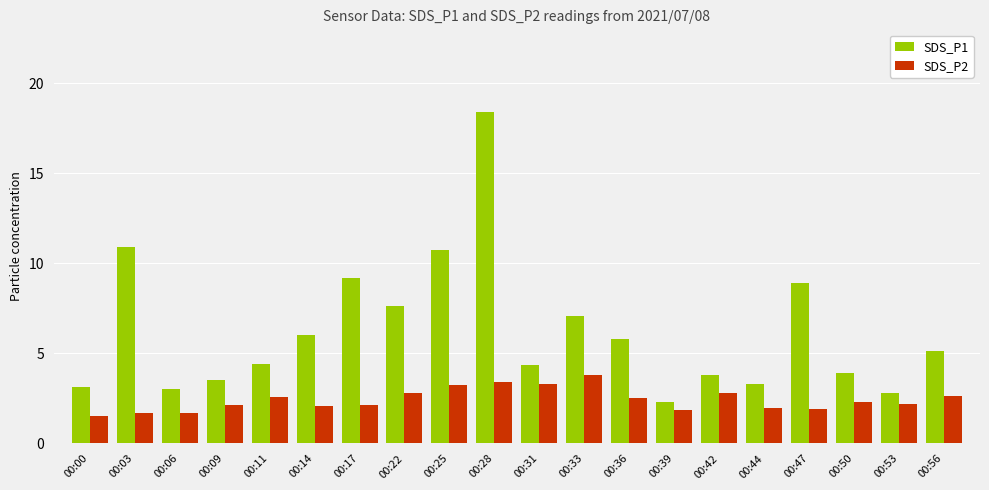

What is the value of the SDS_P1 bar at the 14th from the left?

2.3